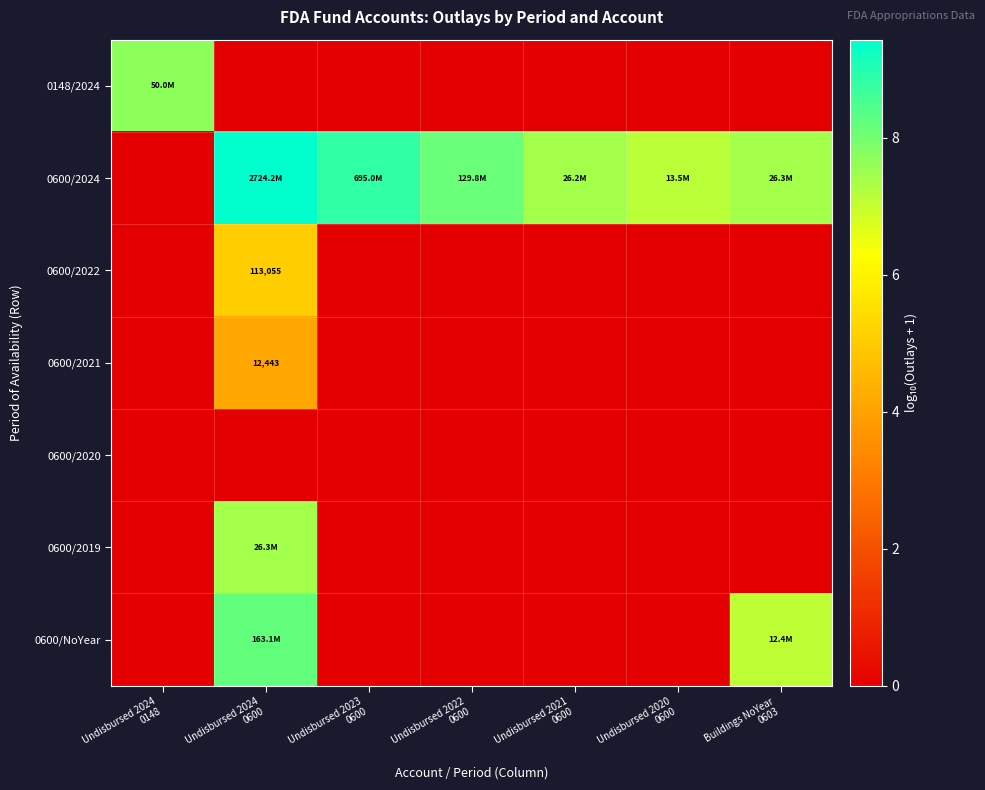

How many data points in 0600/2022 are above 0?

1